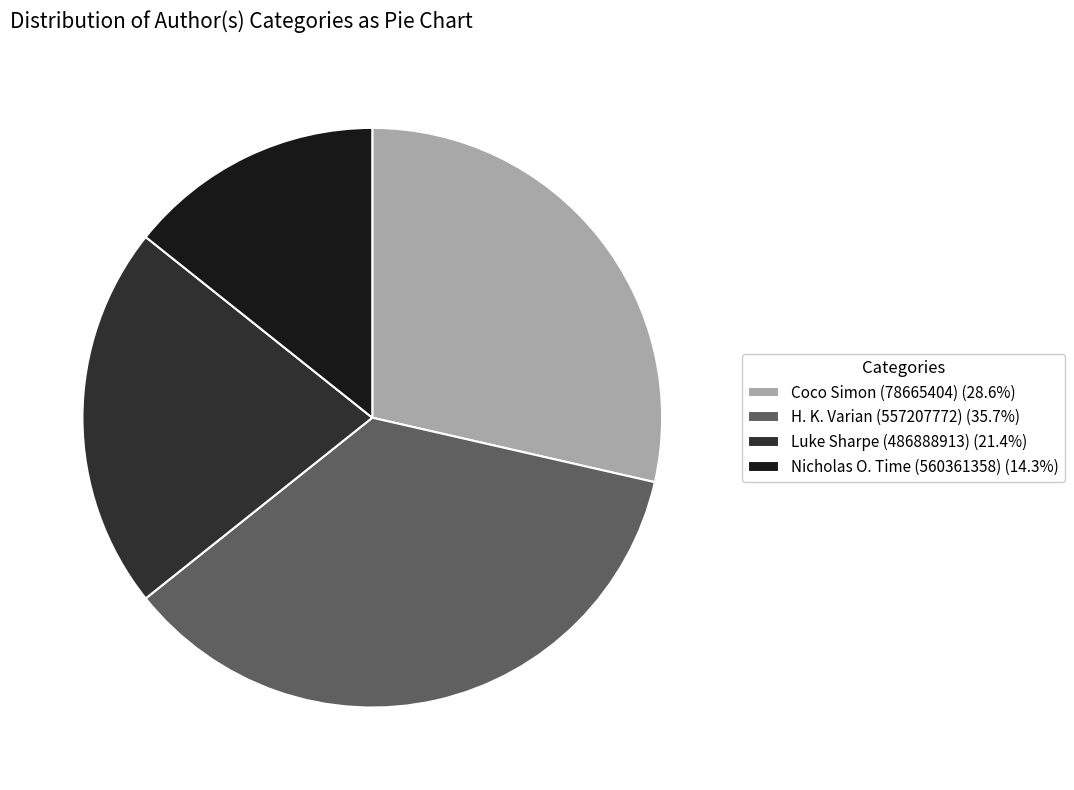

Does any single category account for the majority?

No